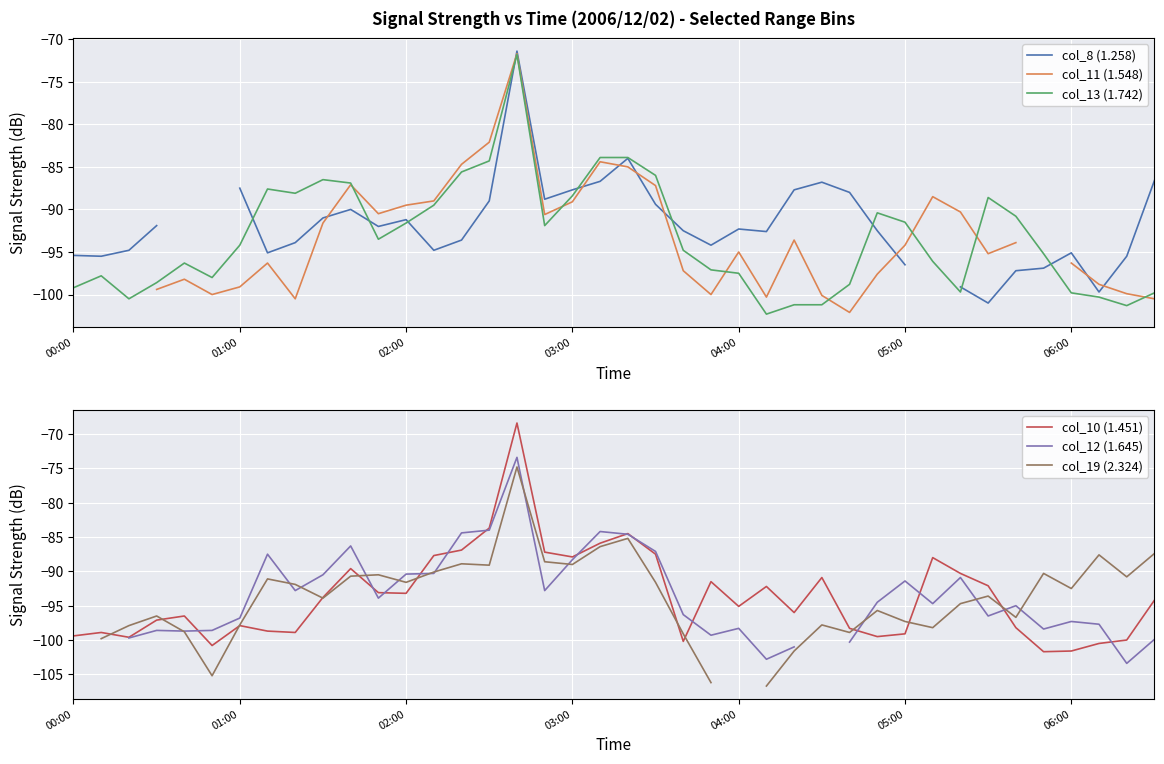

What is the difference between the maximum and minimum values in the col_13 (1.742) series?

30.5